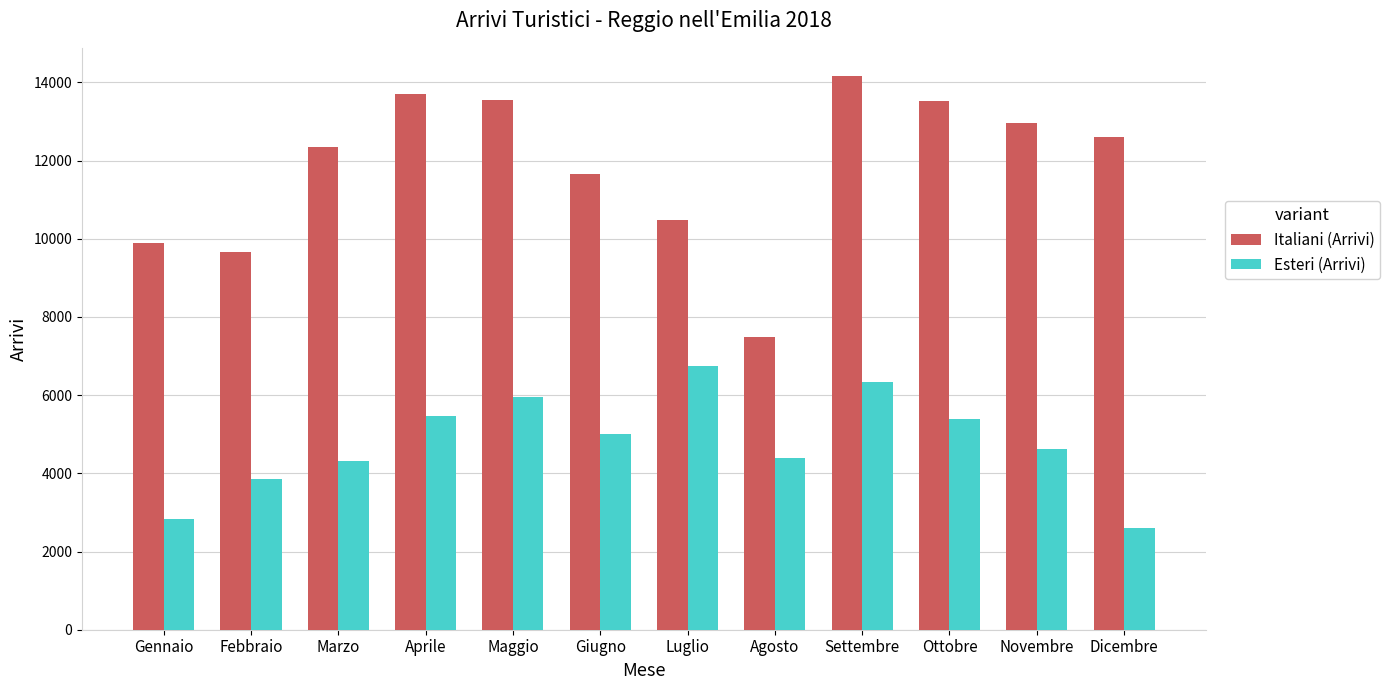

What position from the left is Maggio?

5